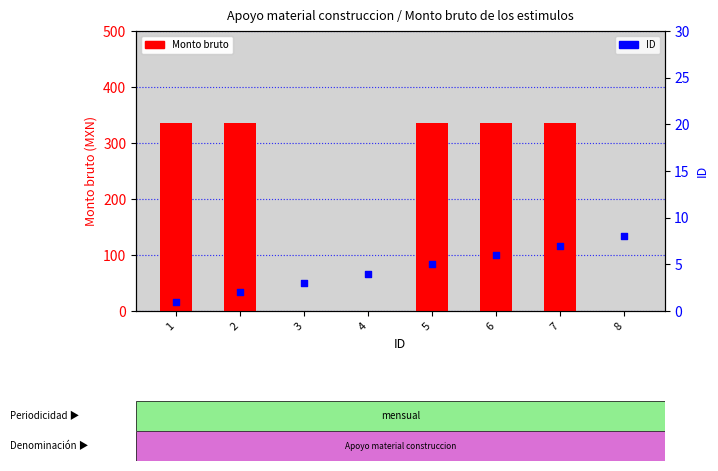

What are all the series names shown in the legend?

Monto bruto, ID